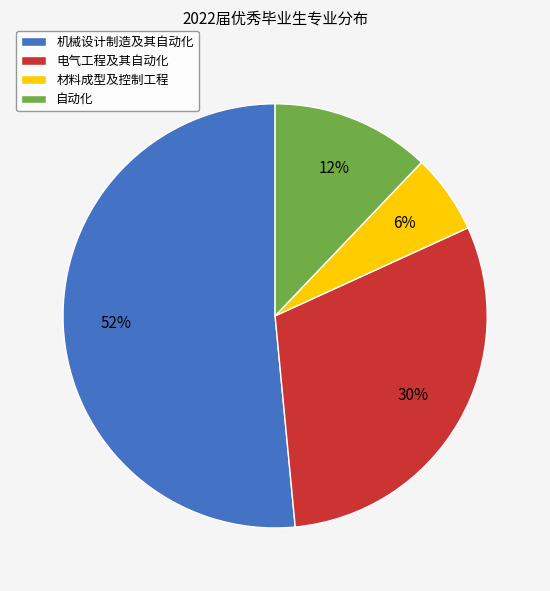

Rank the categories by value from lowest to highest.

材料成型及控制工程, 自动化, 电气工程及其自动化, 机械设计制造及其自动化